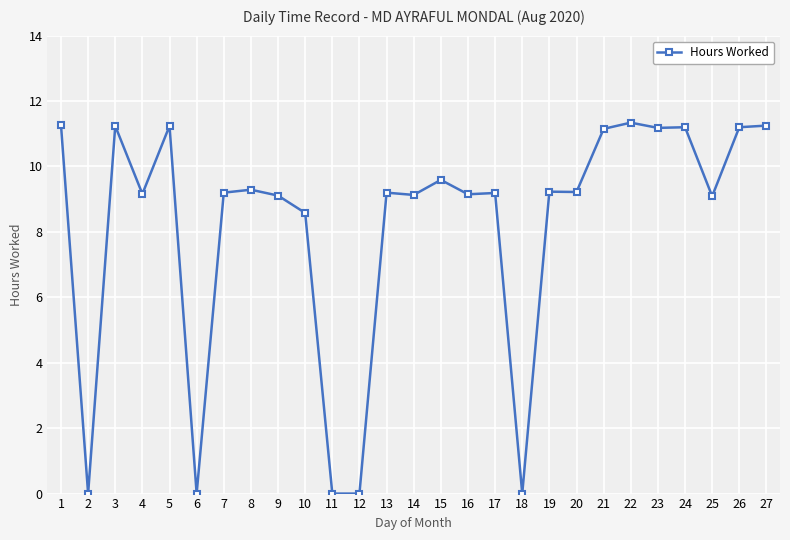

At which label does the data first exceed 9?

1